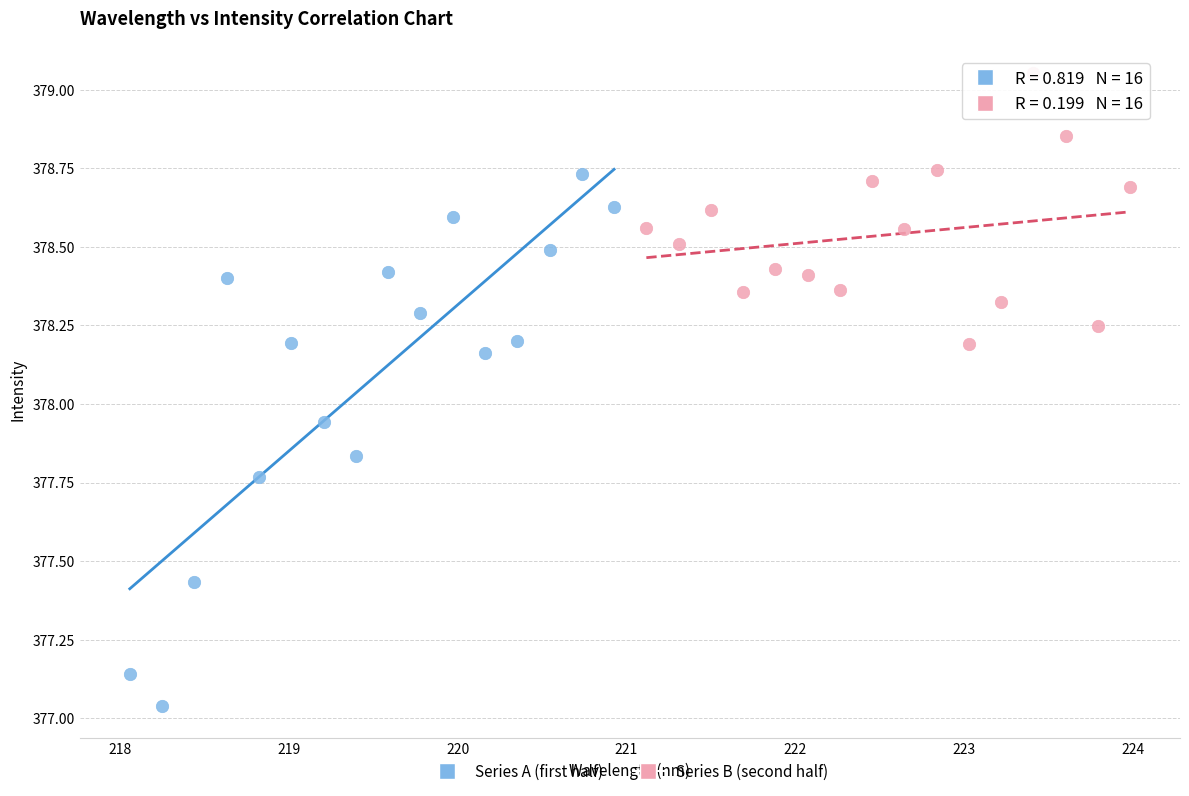

Which series contains the lowest Y value?

Series A (first half)